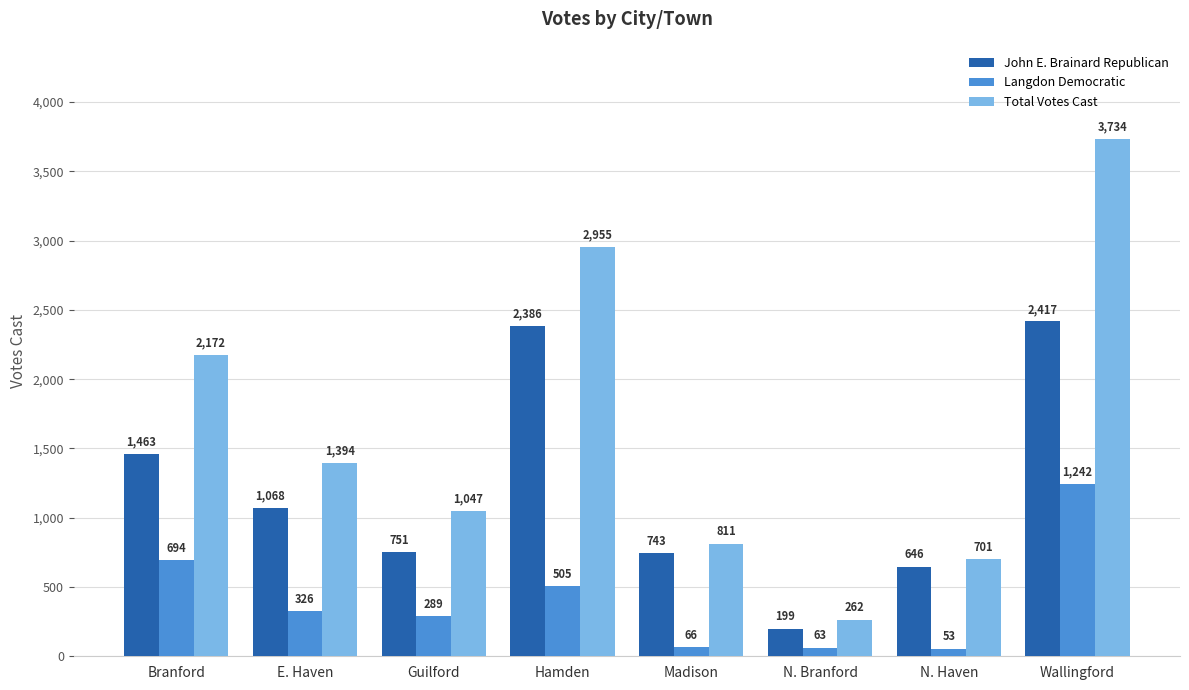

Where is Langdon Democratic nearest to the value 647?

Branford